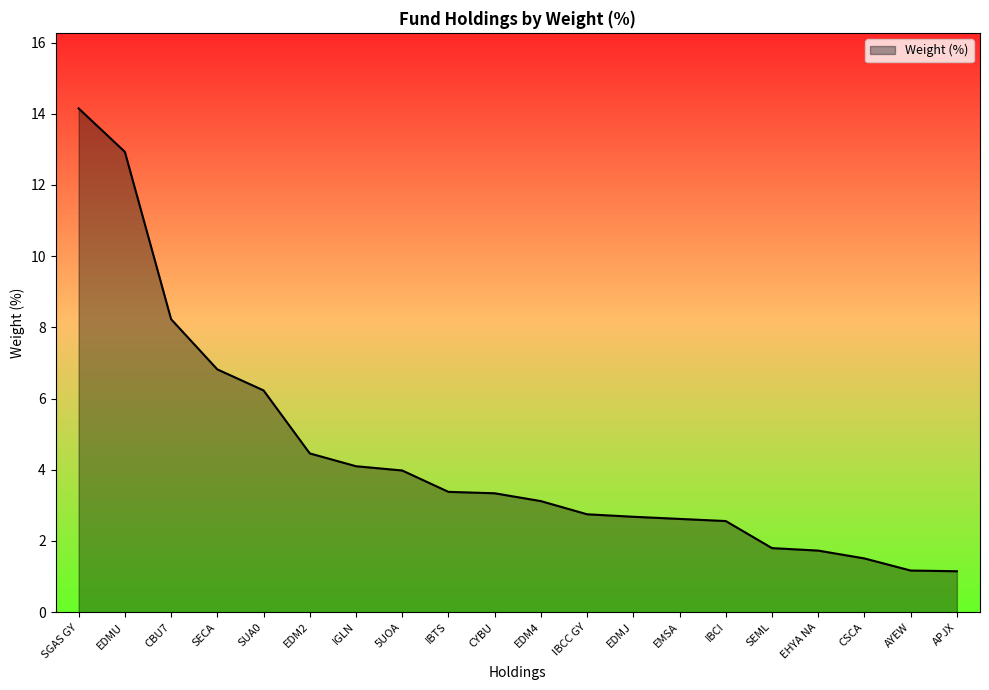

What is the approximate value at EMSA?

2.6